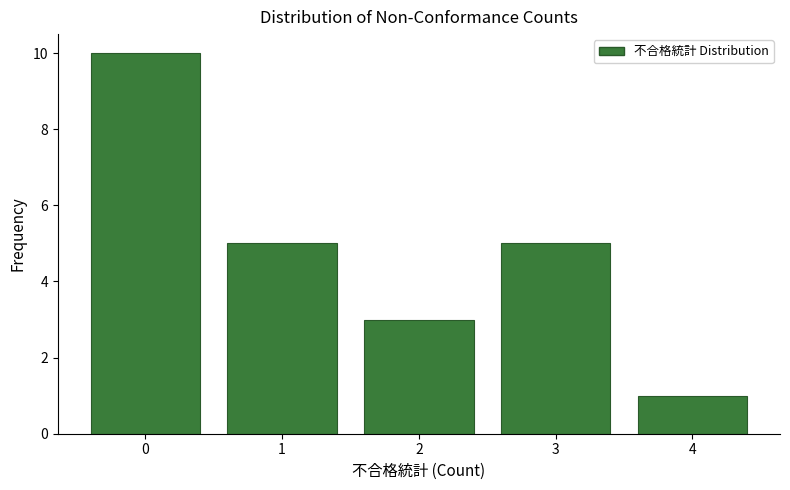

Reading left to right, extract all data points from this chart.

0=10	1=5	2=3	3=5	4=1